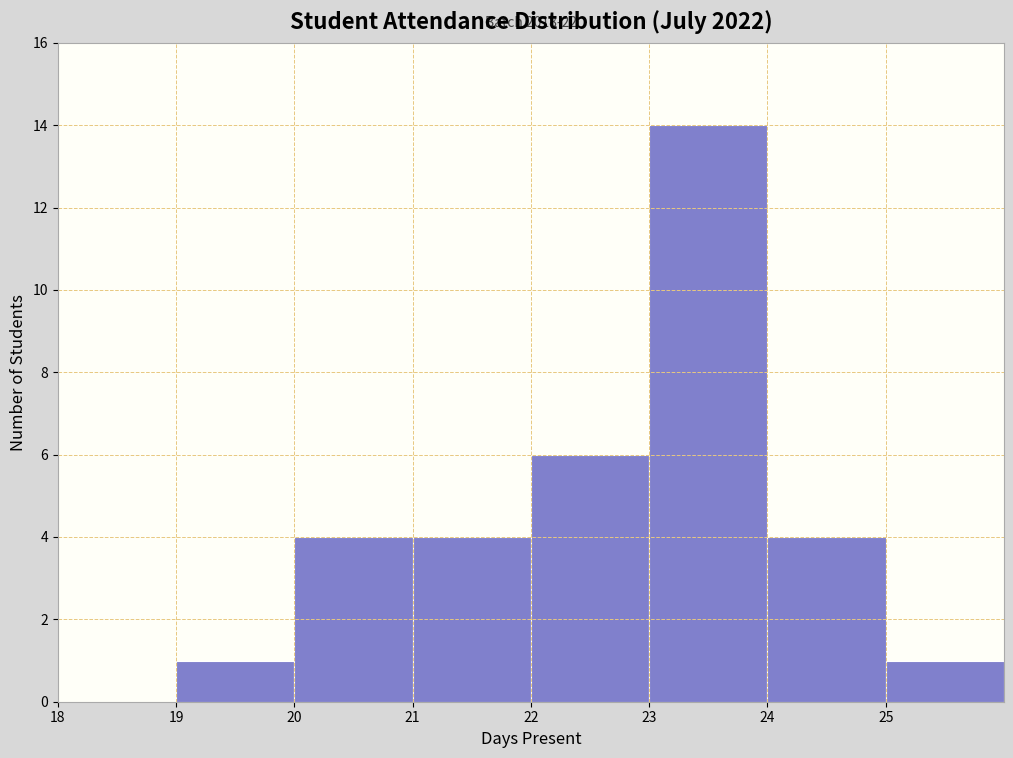

Which range on the x-axis has the tallest bar?

23 to 24